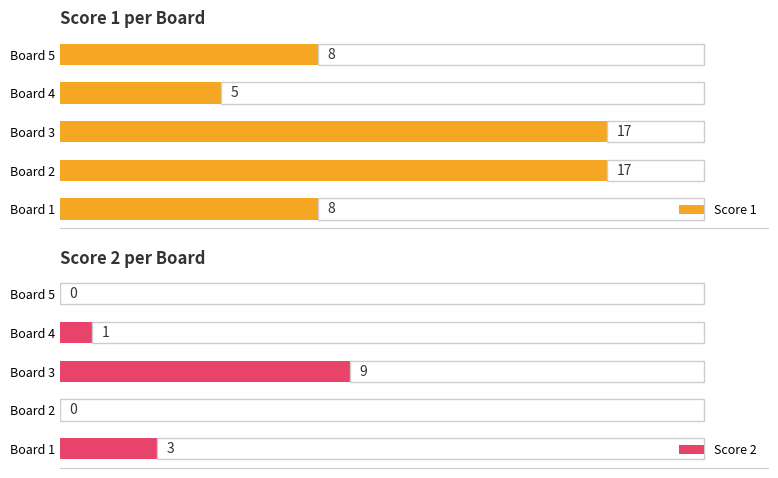

Which series has the largest total across all categories?

Score 1